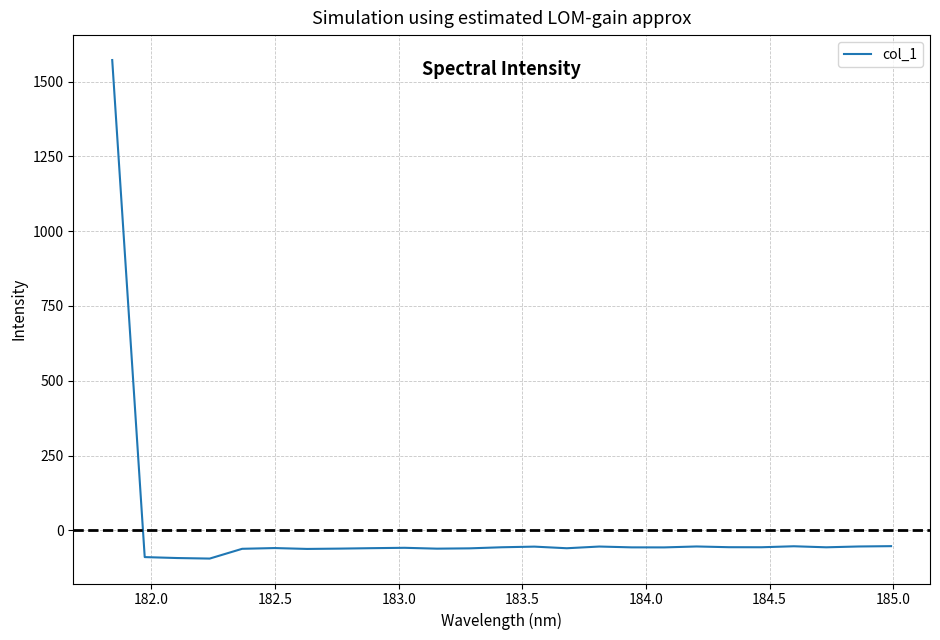

What is the difference between the maximum and minimum values?

1666.1